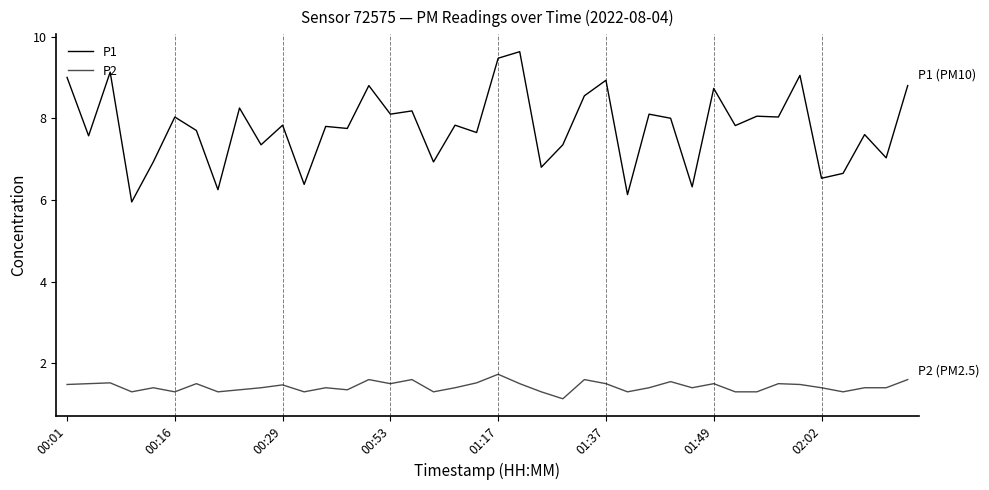

Does the chart have visible grid lines?

No